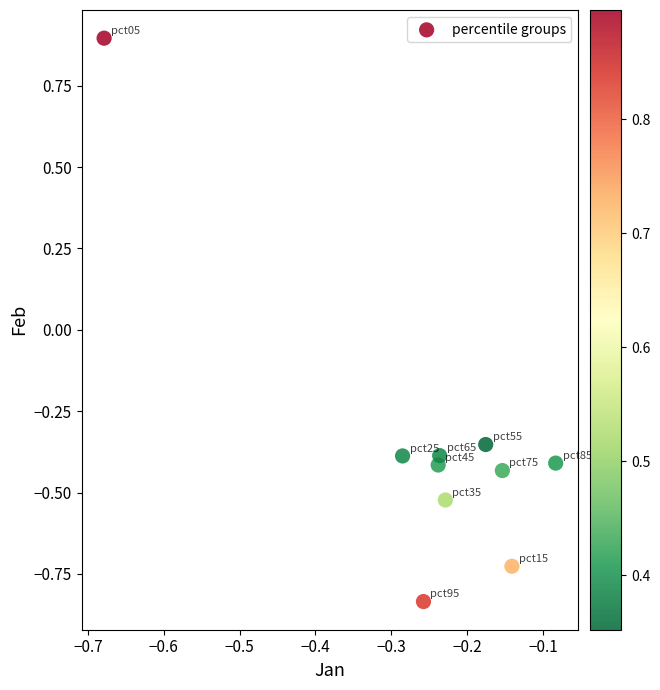

What is the range of Y values (max minus min)?

1.7